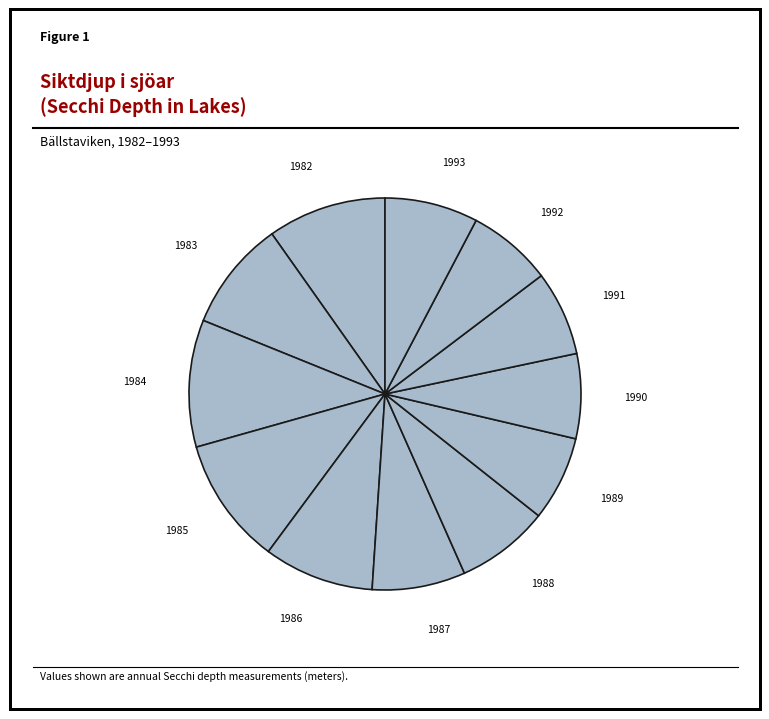

Count the number of slices in the pie.

12